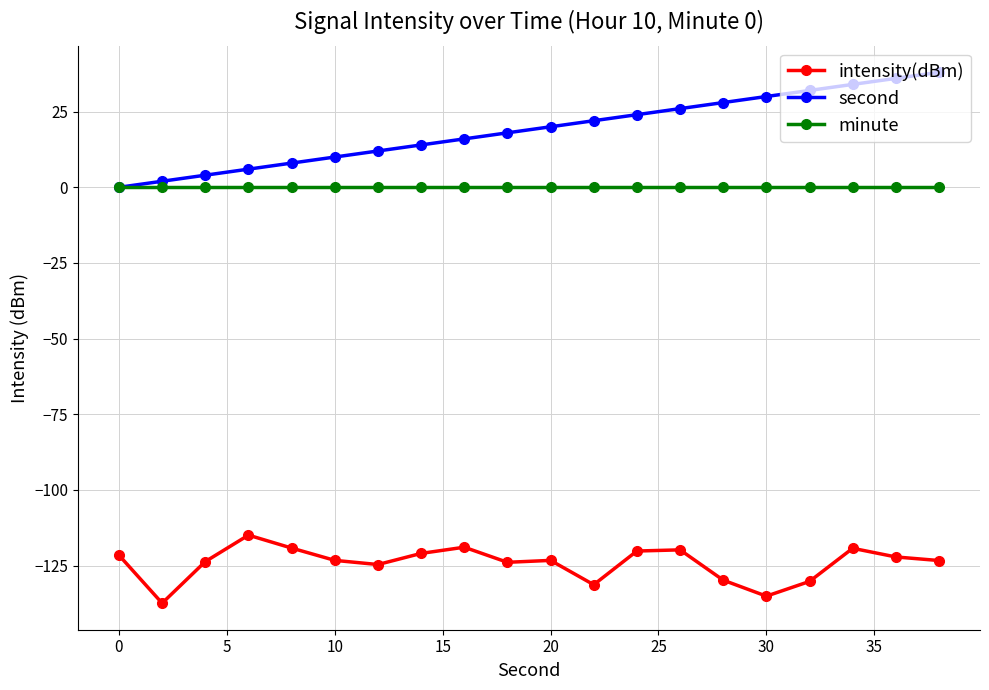

What is the sum of all second values?

380.0